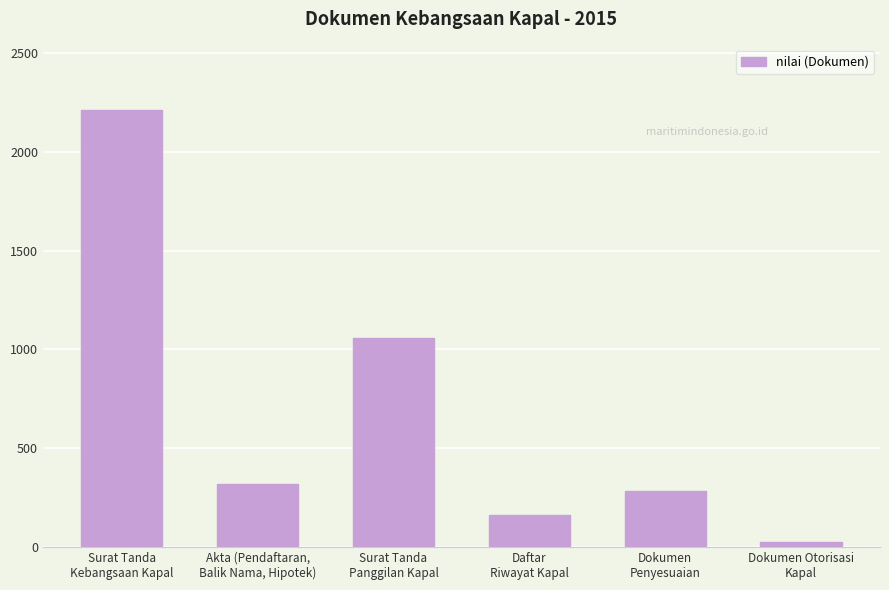

Which label corresponds to the smallest value in the chart?

Dokumen Otorisasi
Kapal